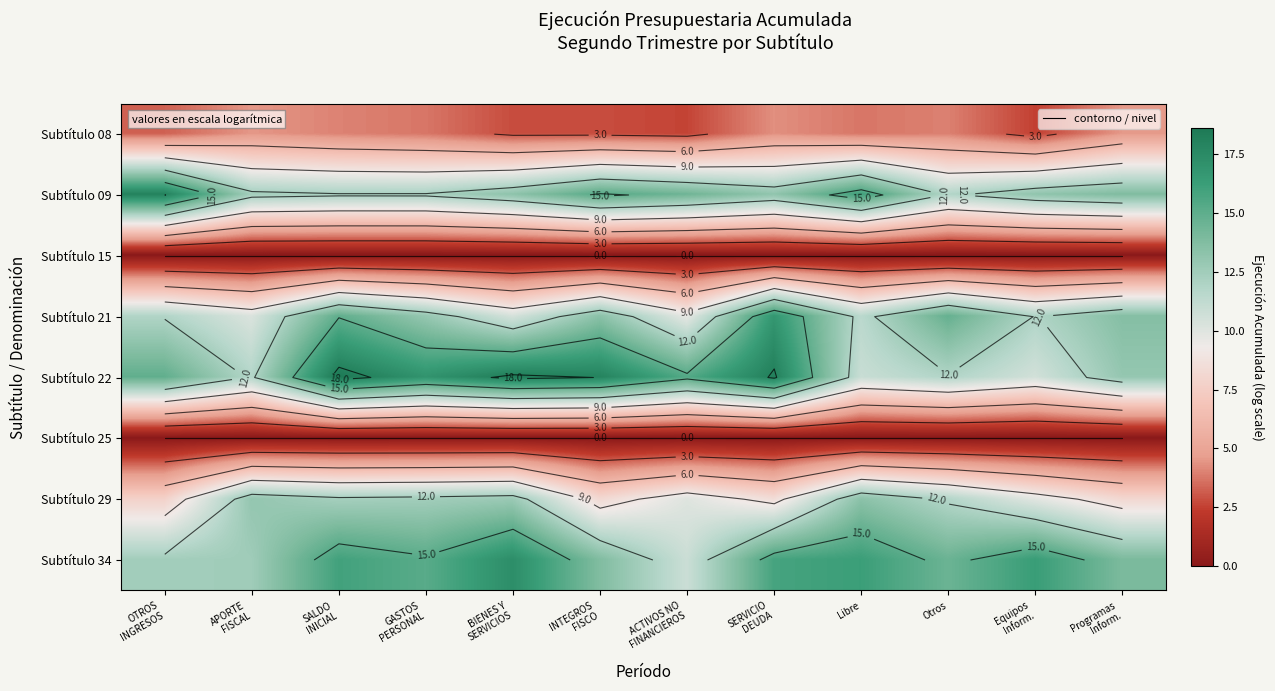

Is the value of Subtítulo 34 at SALDO INICIAL greater than the value of Subtítulo 15 at OTROS INGRESOS?

Yes